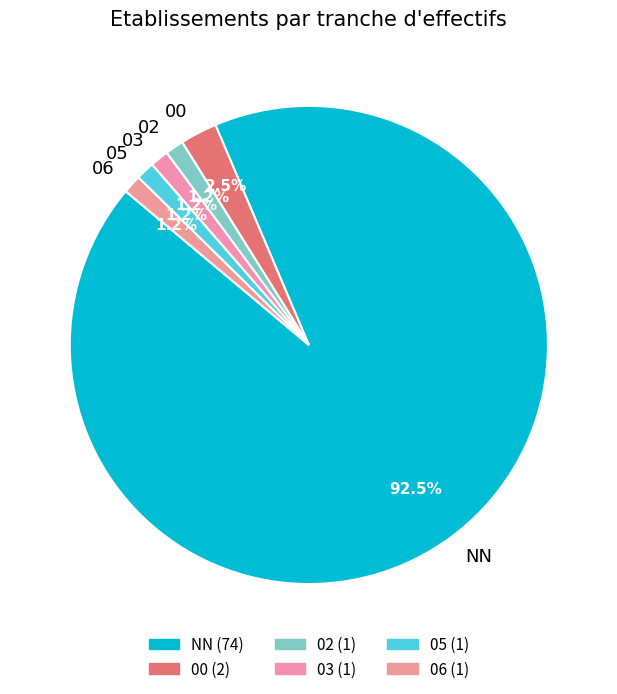

Does any single category account for the majority?

Yes